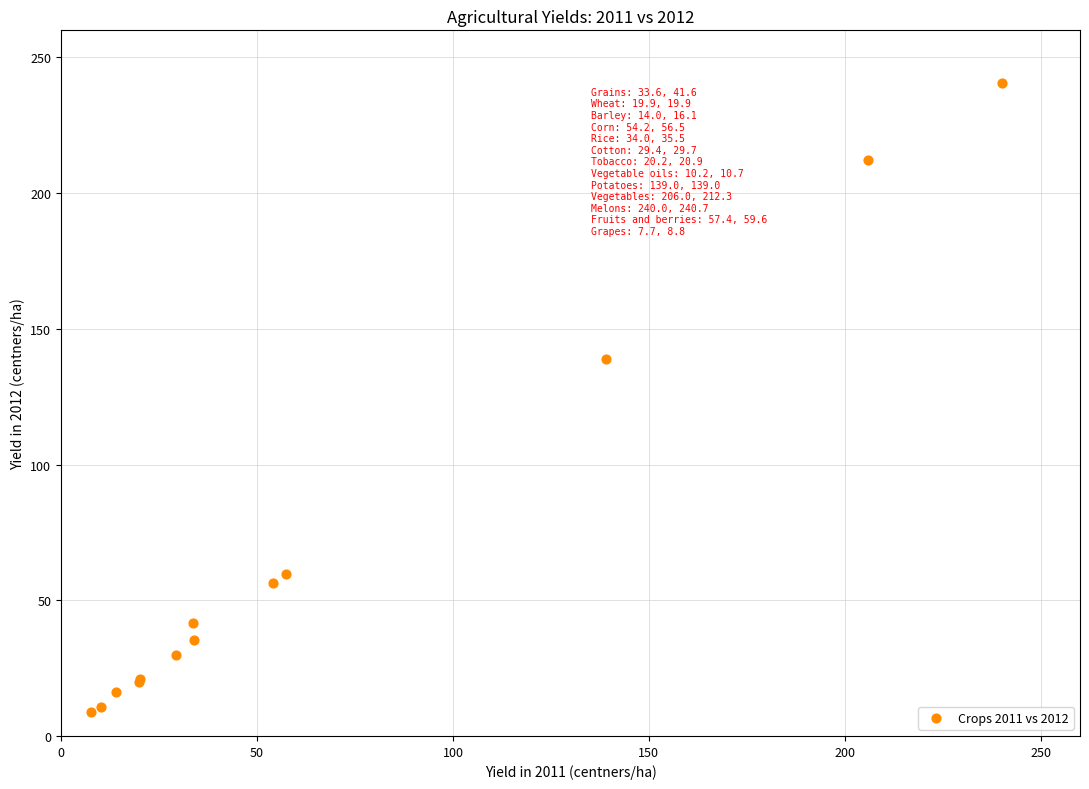

What Y value in the scatter plot is closest to 124?

139.0